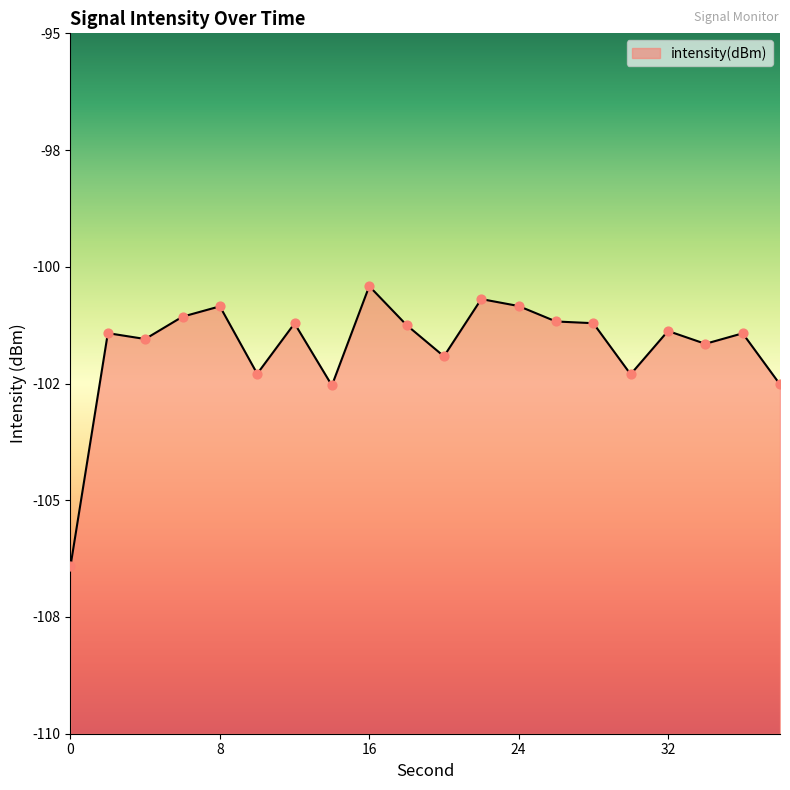

What is the change in value from 8 to 22?

+0.2